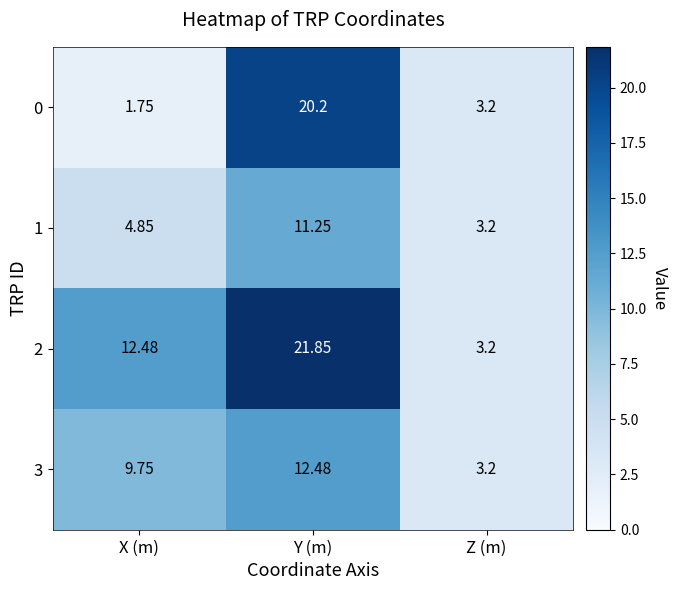

At which category is the sum across all series the highest?

Y (m)